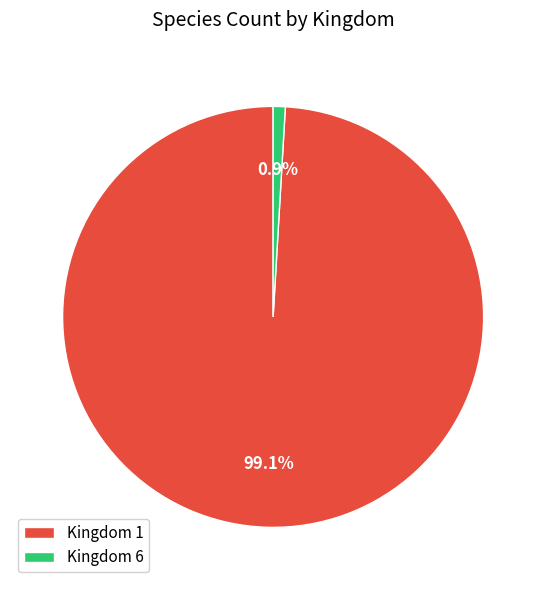

Is the sum of Kingdom 1 and Kingdom 6 greater than half?

Yes